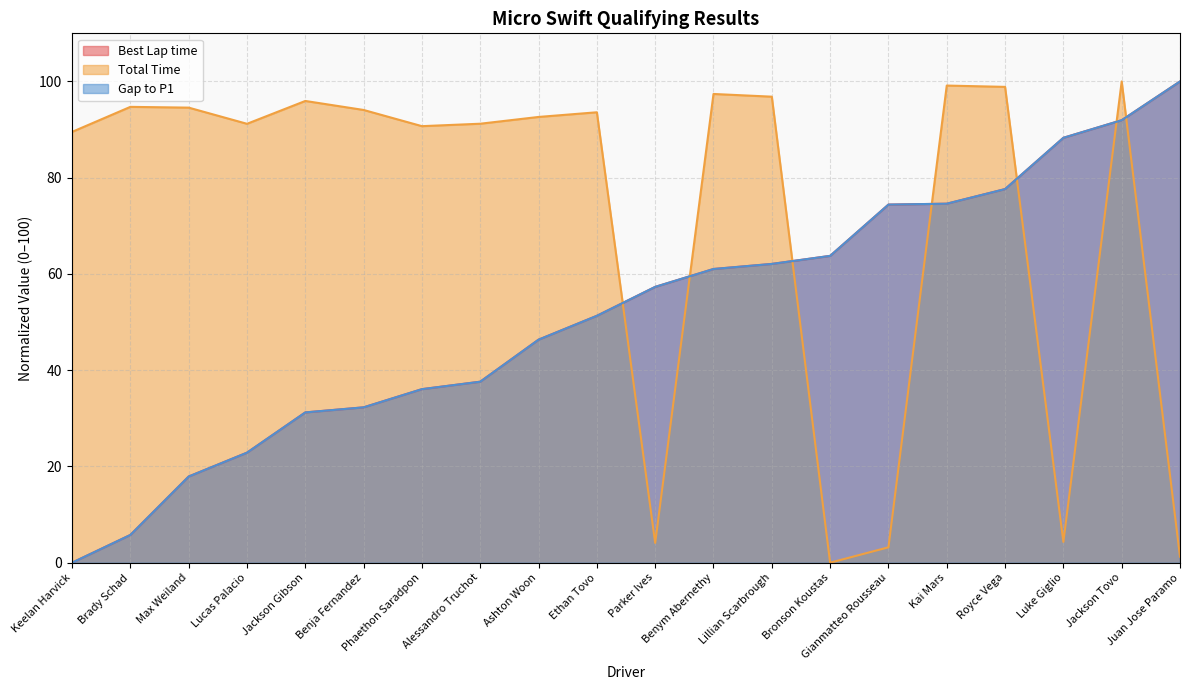

The value of Gap to P1 at Jackson Gibson is 16.9. True or false?

False